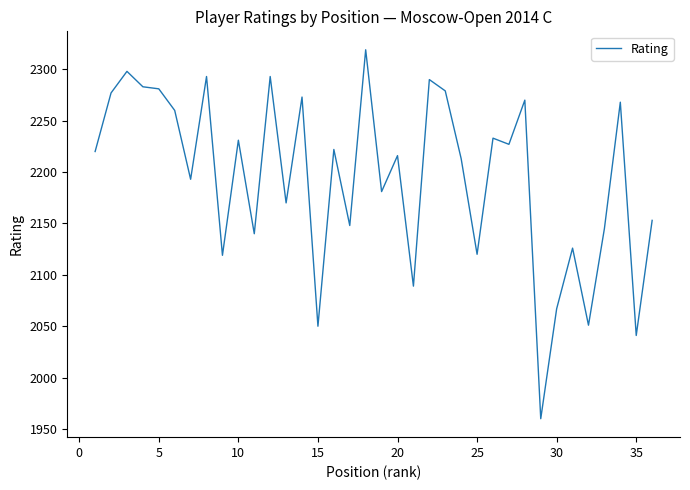

What is the smallest value displayed?

1960